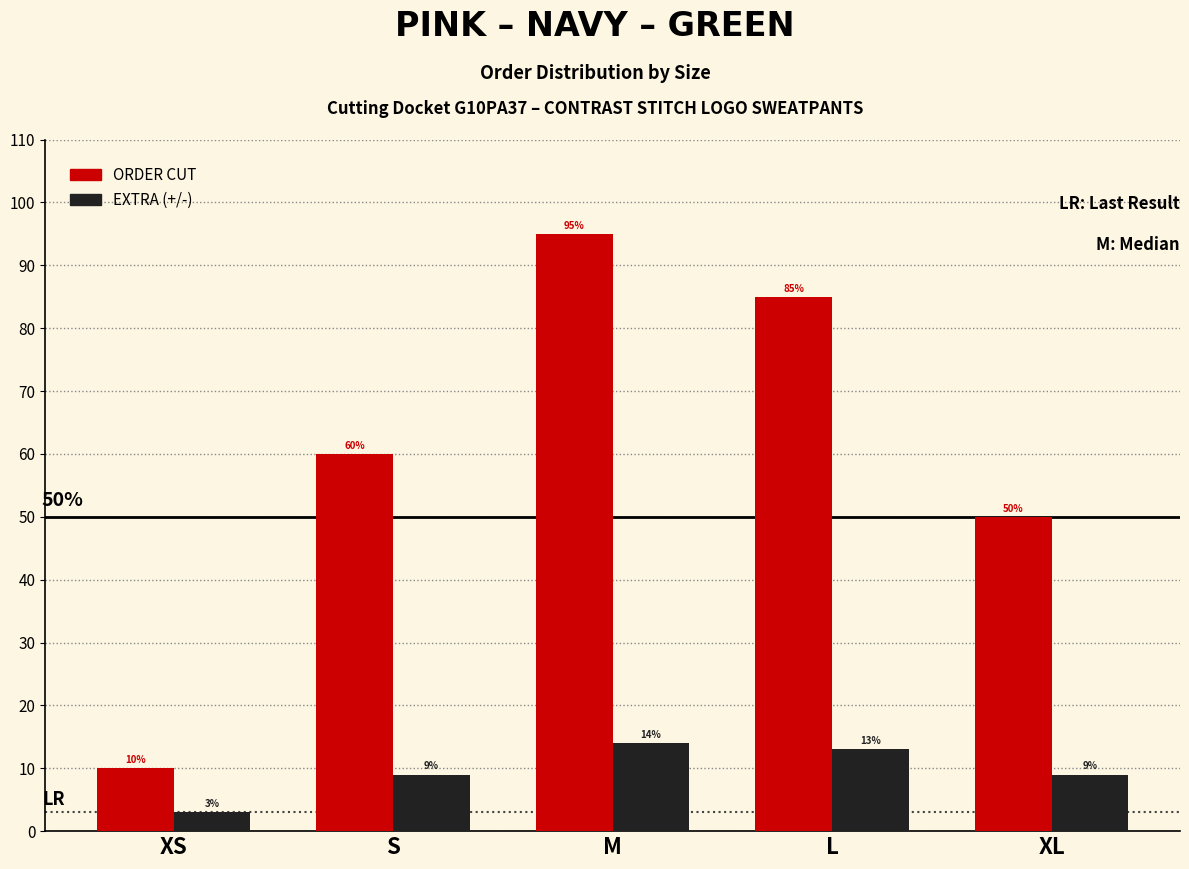

What is the value of the EXTRA (+/-) bar at the 2nd from the left?

9